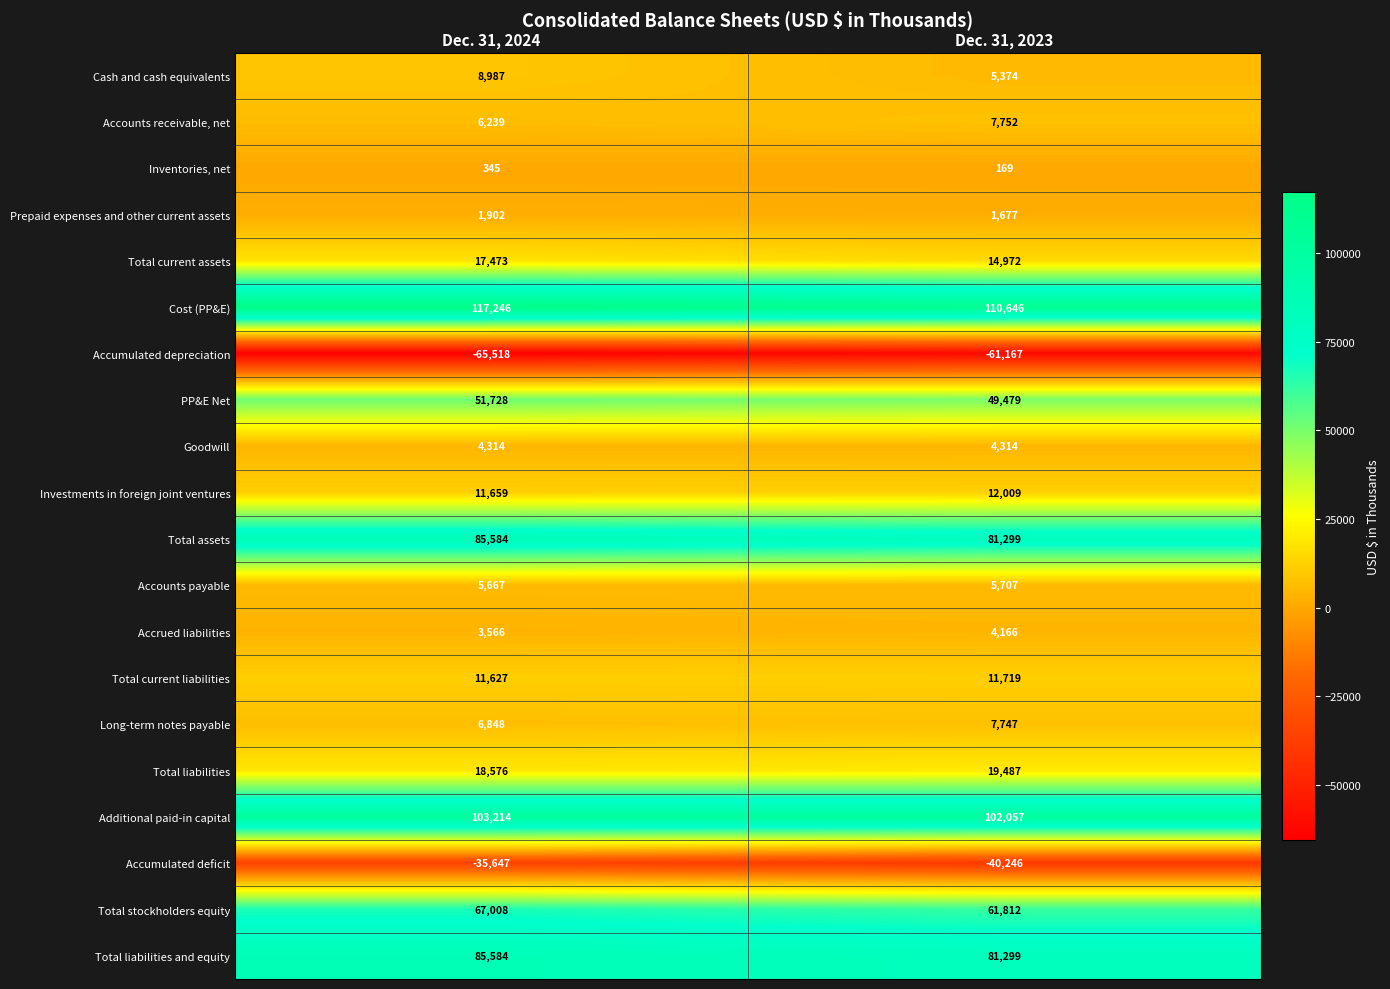

At which category is the sum across all series the highest?

Dec. 31, 2024